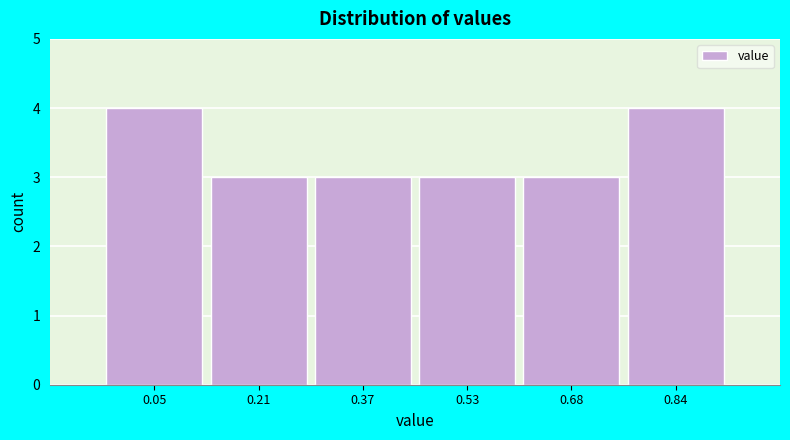

Reading left to right, extract all data points from this chart.

0.05=4	0.21=3	0.37=3	0.53=3	0.68=3	0.84=4